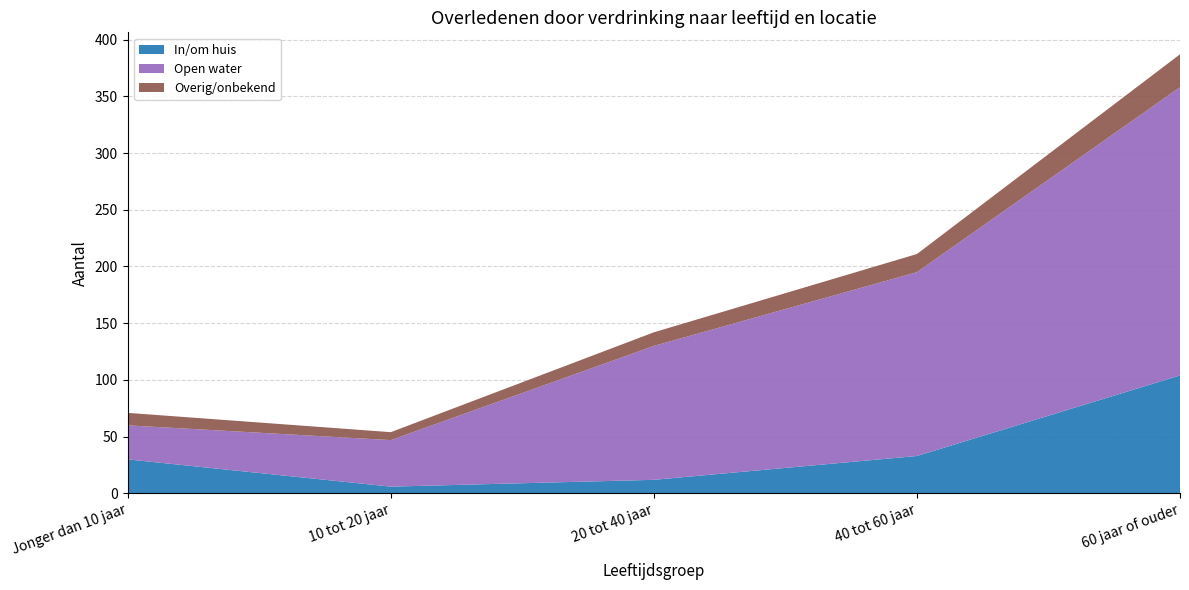

Reading left to right, list all the values displayed in this chart.

In/om huis: 30	6	12	33	104
Open water: 30	41	118	162	254
Overig/onbekend: 11	7	12	16	29